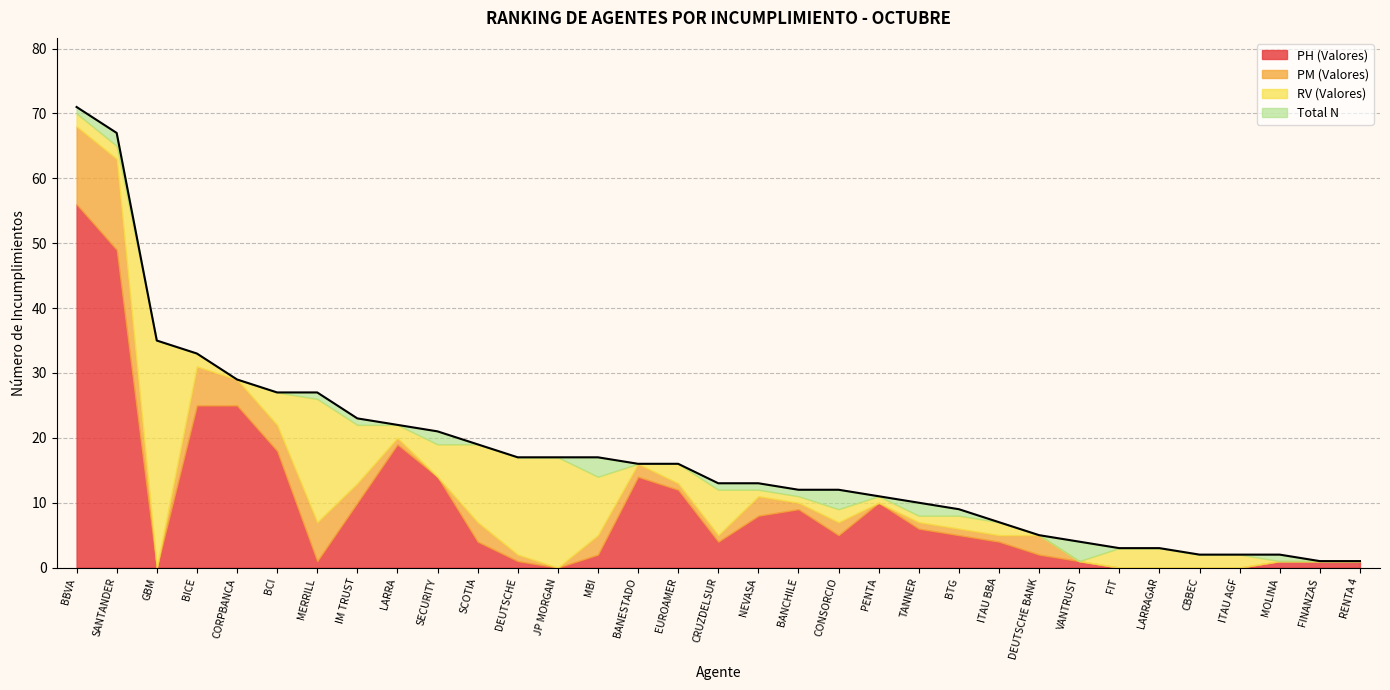

What is the difference between the PH (Valores) values at BANCHILE and JP MORGAN?

9